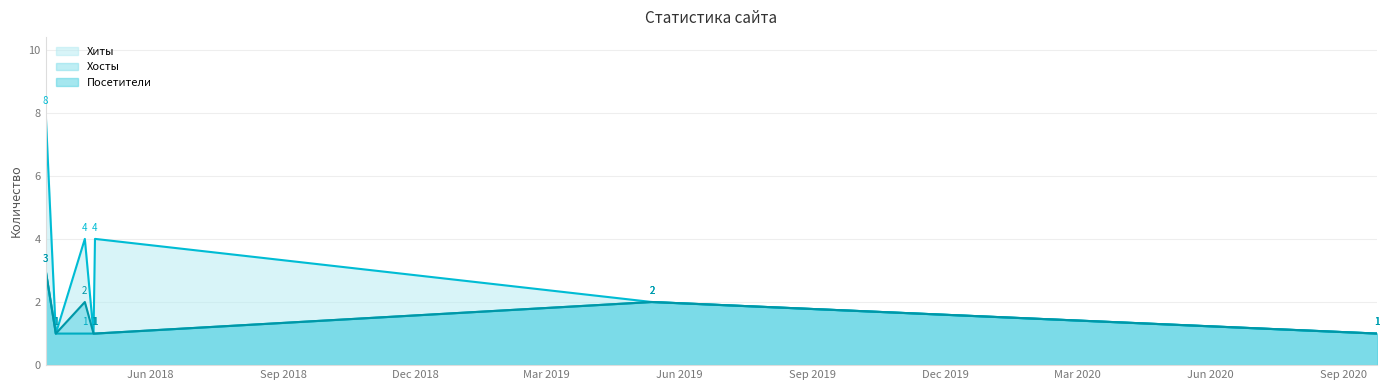

What is the difference between the second highest and second lowest values in the Посетители series?

1